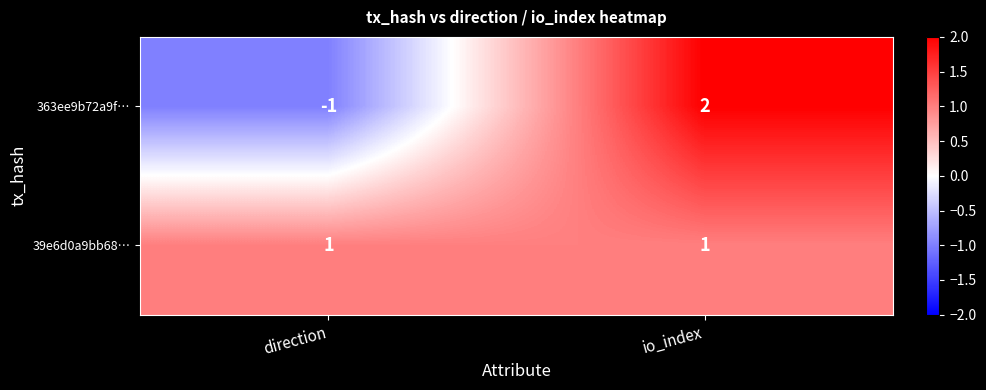

Which series has the widest spread of values?

363ee9b72a9f…